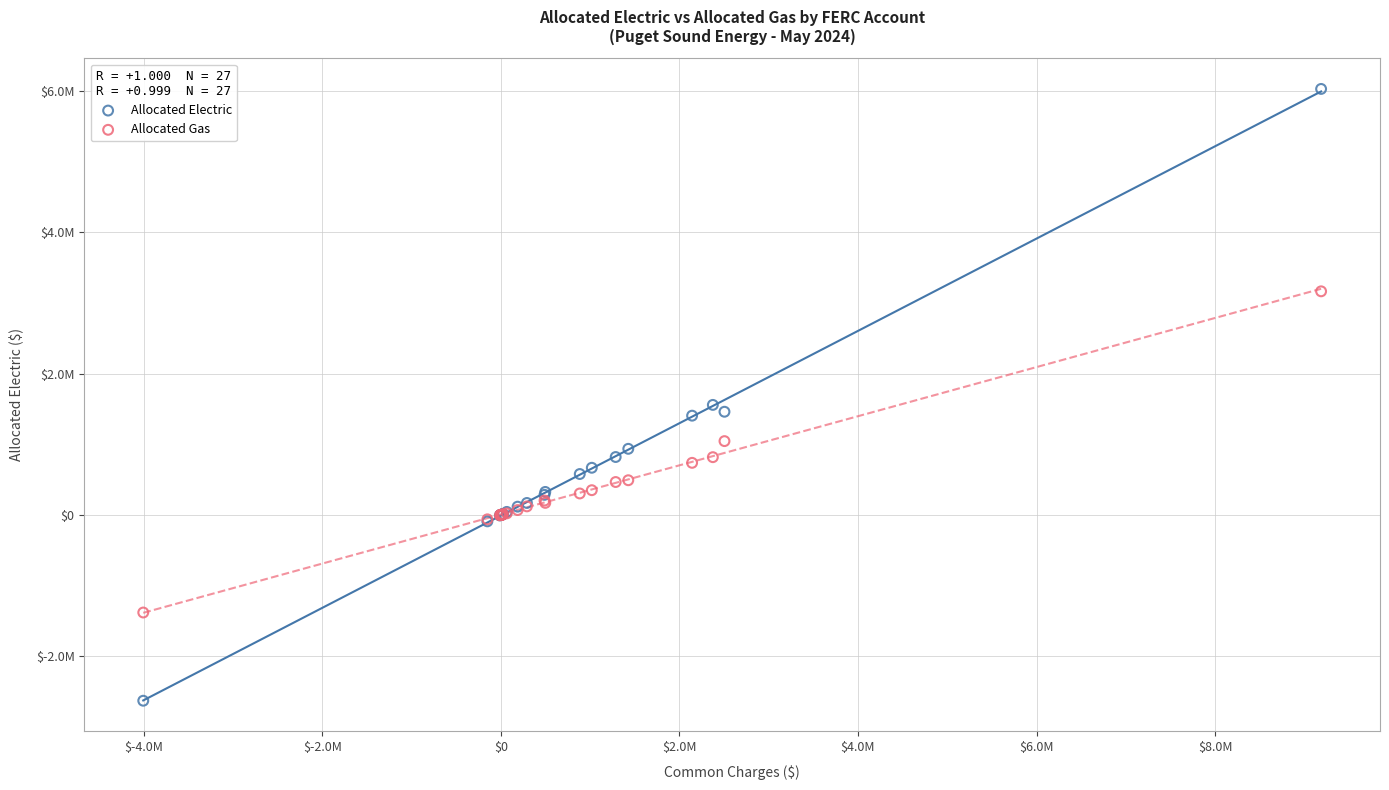

What are all the series names shown in the legend?

Allocated Electric, Allocated Gas